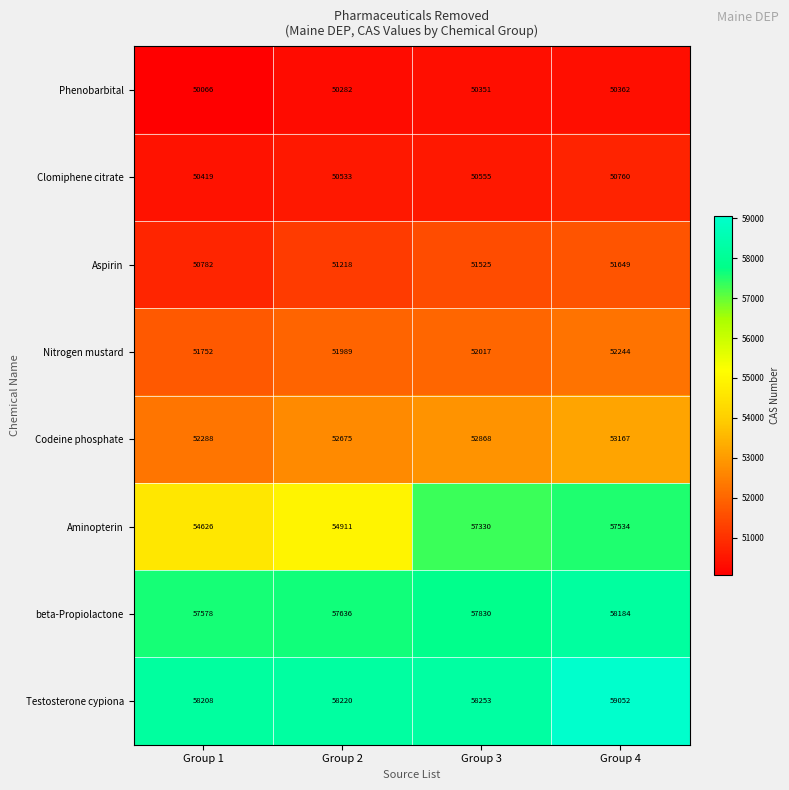

List the series in order of their peak value, highest first.

Testosterone cypiona, beta-Propiolactone, Aminopterin, Codeine phosphate, Nitrogen mustard, Aspirin, Clomiphene citrate, Phenobarbital